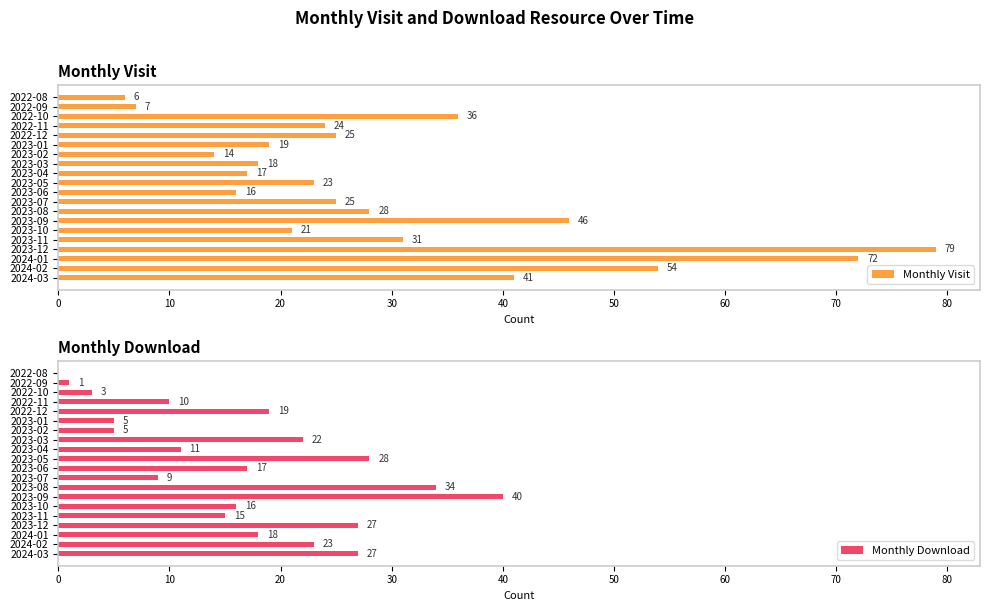

At which label is Monthly Download closest to 20?

2022-12